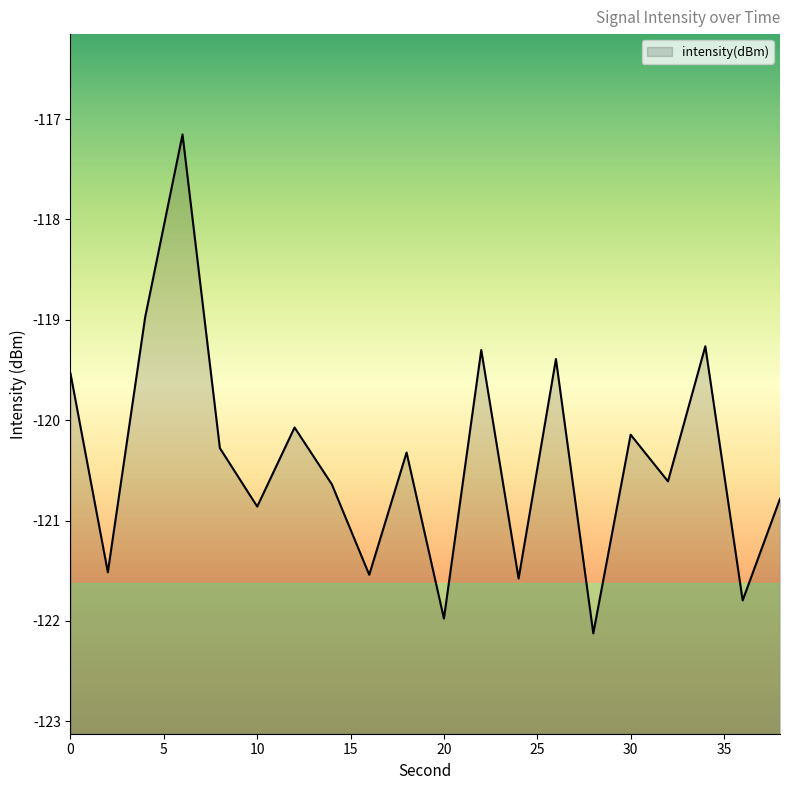

Reading left to right, what are all the values shown in this chart?

0=-119.5	2=-121.5	4=-119.0	6=-117.2	8=-120.3	10=-120.9	12=-120.1	14=-120.6	16=-121.5	18=-120.3	20=-122.0	22=-119.3	24=-121.6	26=-119.4	28=-122.1	30=-120.1	32=-120.6	34=-119.3	36=-121.8	38=-120.8